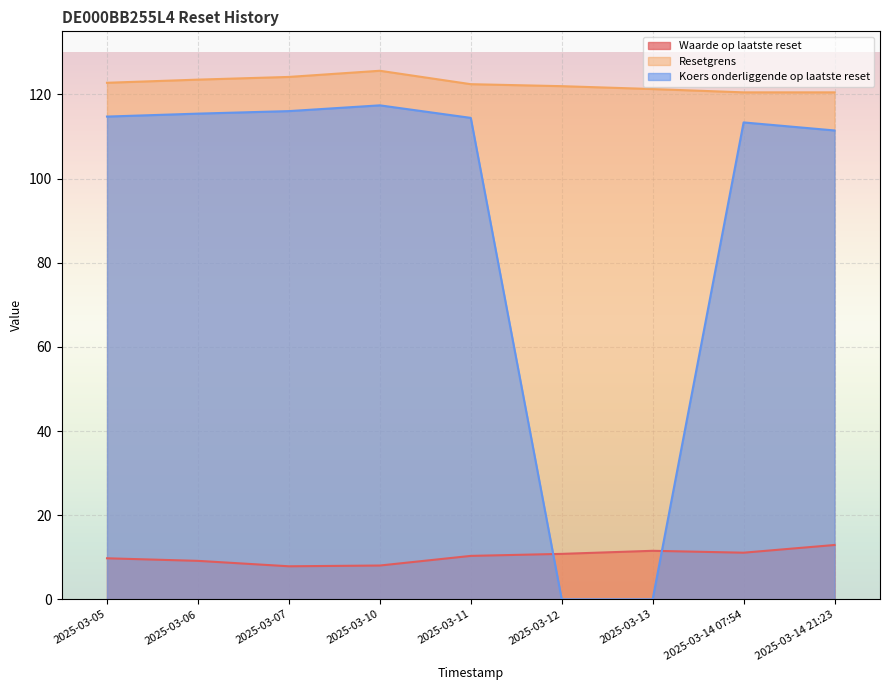

Reading left to right, transcribe all the data shown in this chart.

Waarde op laatste reset: 2025-03-05=9.8	2025-03-06=9.1	2025-03-07=7.8	2025-03-10=8.0	2025-03-11=10.3	2025-03-12=10.8	2025-03-13=11.5	2025-03-14 07:54=11.1	2025-03-14 21:23=12.9
Resetgrens: 2025-03-05=122.8	2025-03-06=123.5	2025-03-07=124.2	2025-03-10=125.6	2025-03-11=122.4	2025-03-12=122.0	2025-03-13=121.3	2025-03-14 07:54=120.5	2025-03-14 21:23=120.5
Koers onderliggende op laatste reset: 2025-03-05=114.7	2025-03-06=115.4	2025-03-07=116.0	2025-03-10=117.4	2025-03-11=114.4	2025-03-12=0.0	2025-03-13=0.0	2025-03-14 07:54=113.3	2025-03-14 21:23=111.4